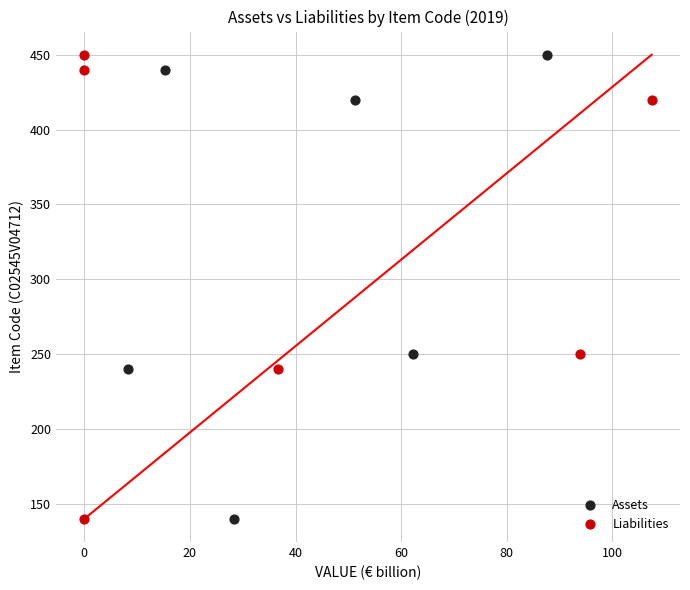

What are all the series names shown in the legend?

Assets, Liabilities